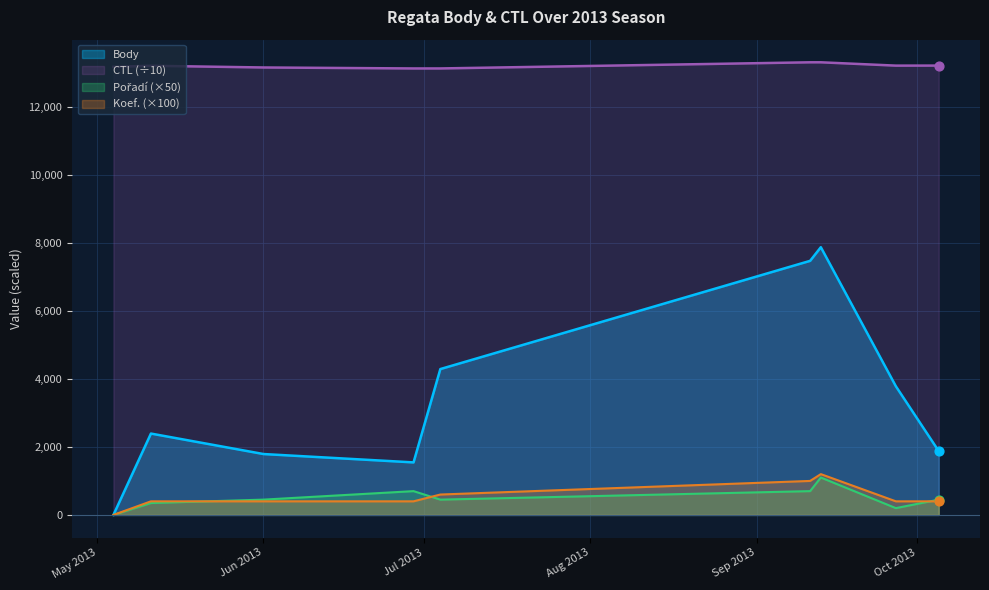

What are all the series names shown in the legend?

Body, Koef., Pořadí, CTL